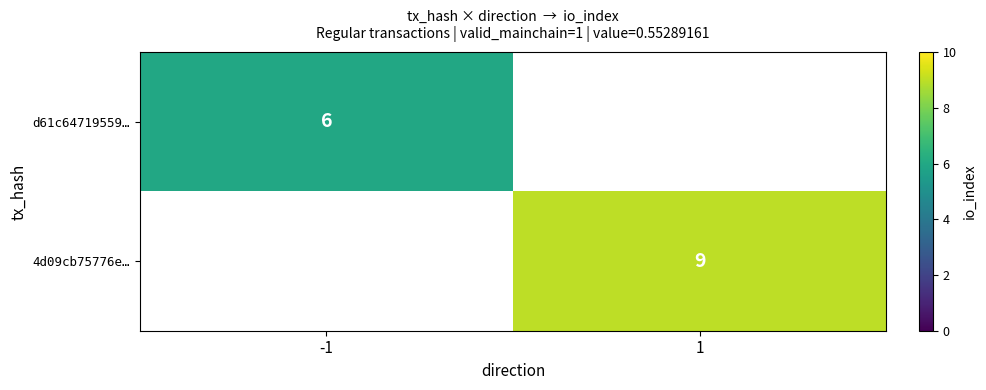

At how many categories does at least one series exceed 7?

1